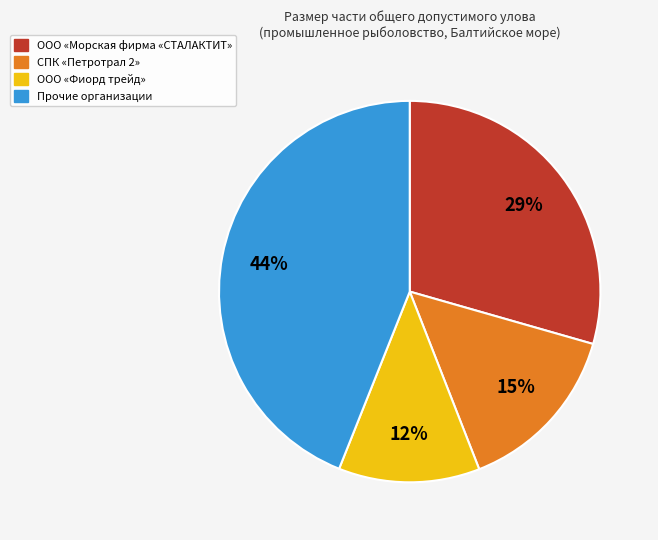

Does any single category account for the majority?

No